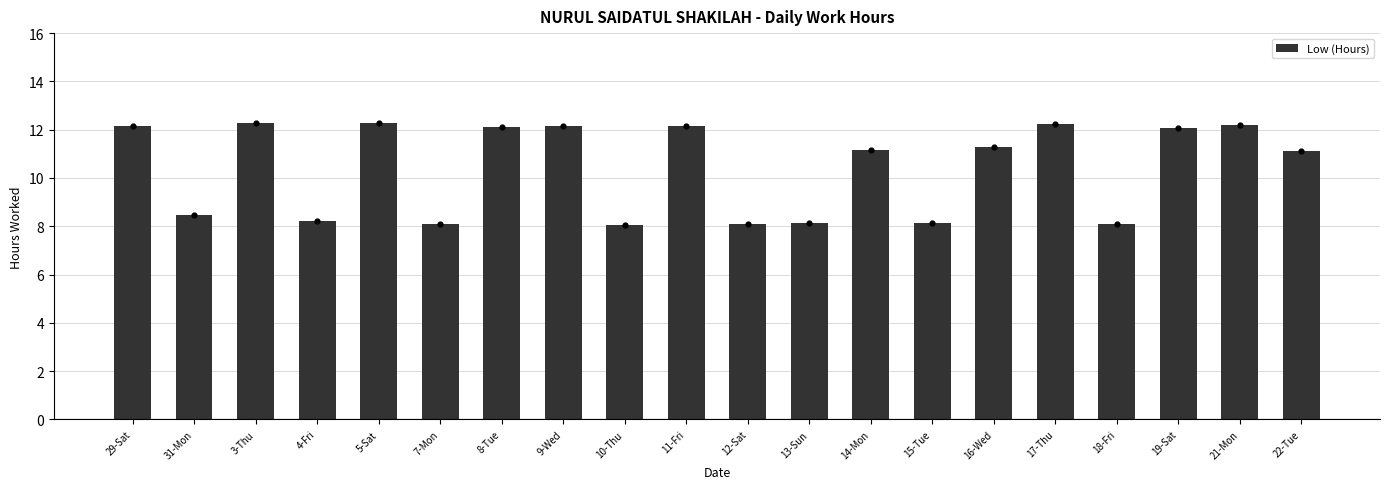

Which has a higher value, 21-Mon or 7-Mon?

21-Mon